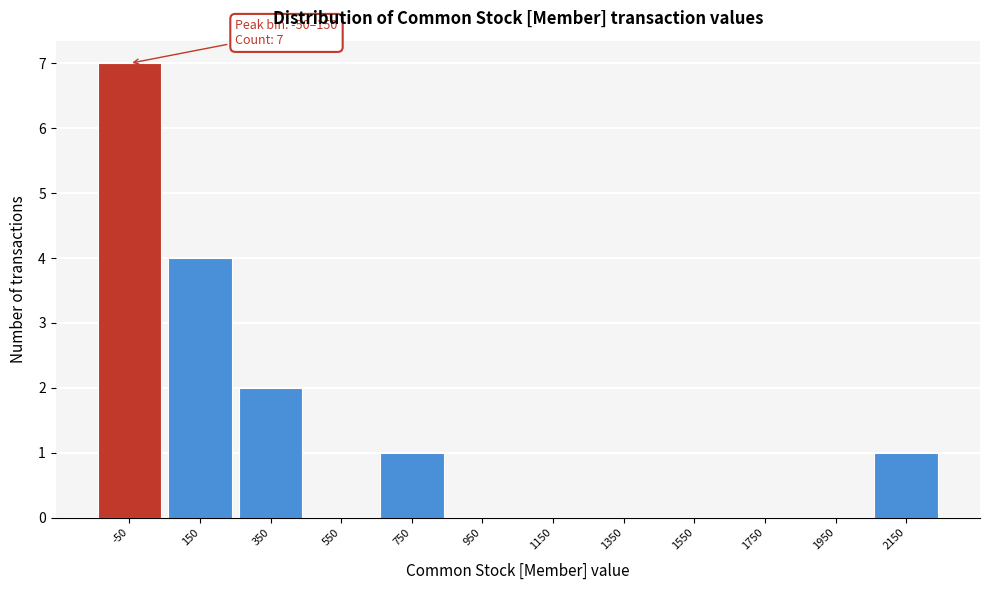

Reading left to right, extract all data points from this chart.

-50=7	150=4	350=2	550=0	750=1	950=0	1150=0	1350=0	1550=0	1750=0	1950=0	2150=1